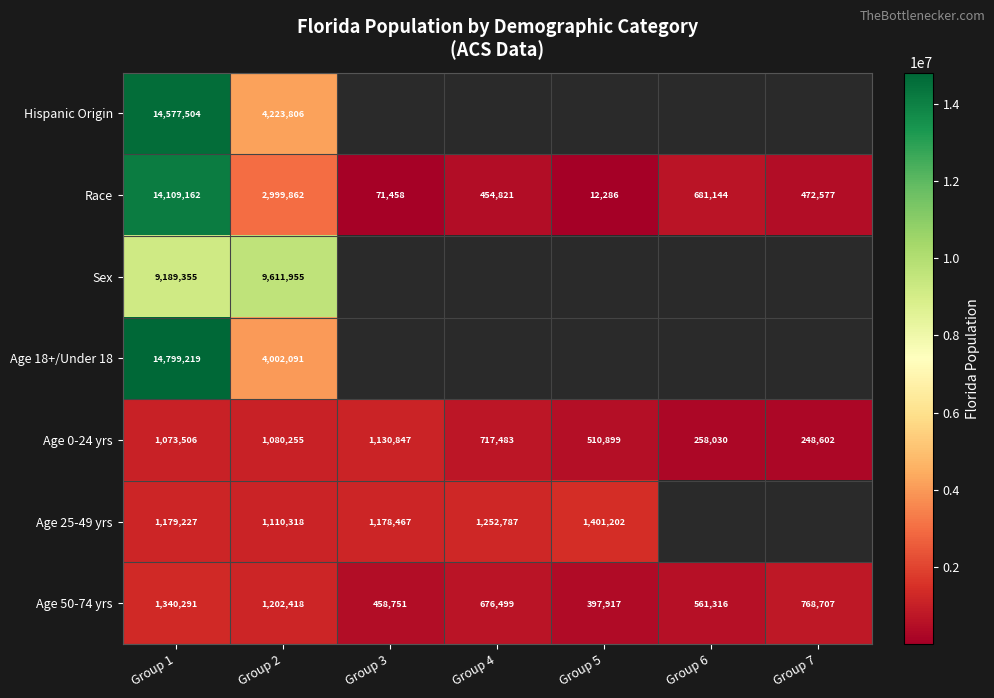

At which category does the chart reach its peak across all series?

Group 1